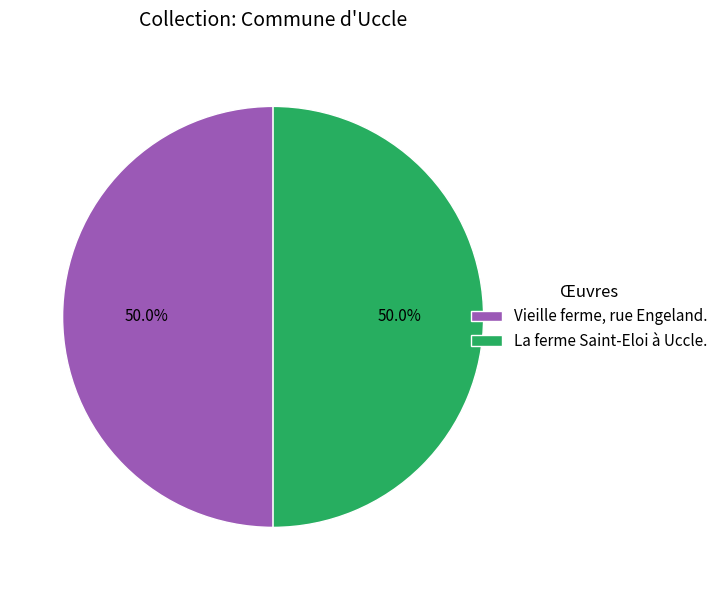

How many slices are in this pie chart?

2